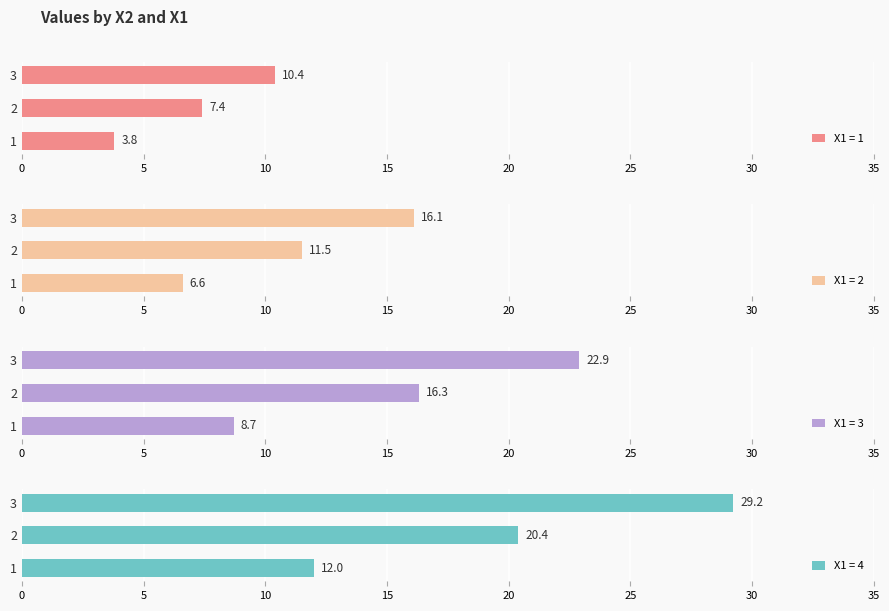

How many bars are there in total?

12